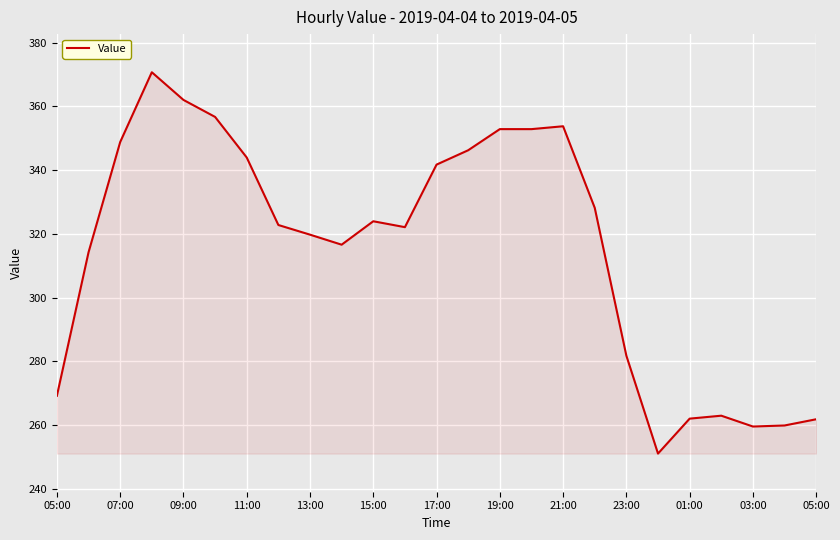

What is the difference between the maximum and minimum values?

119.6